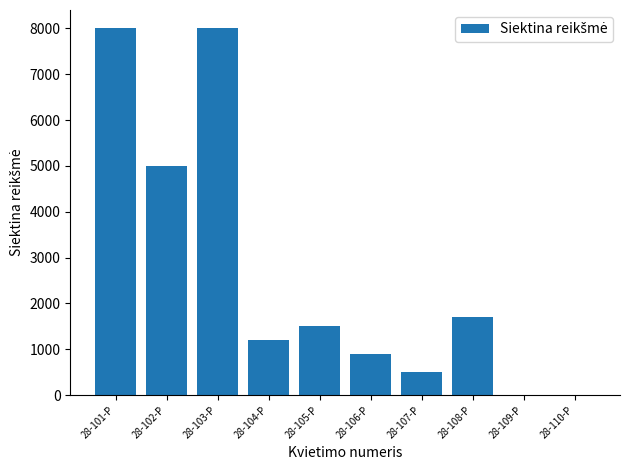

What is the sum of all values?

26803